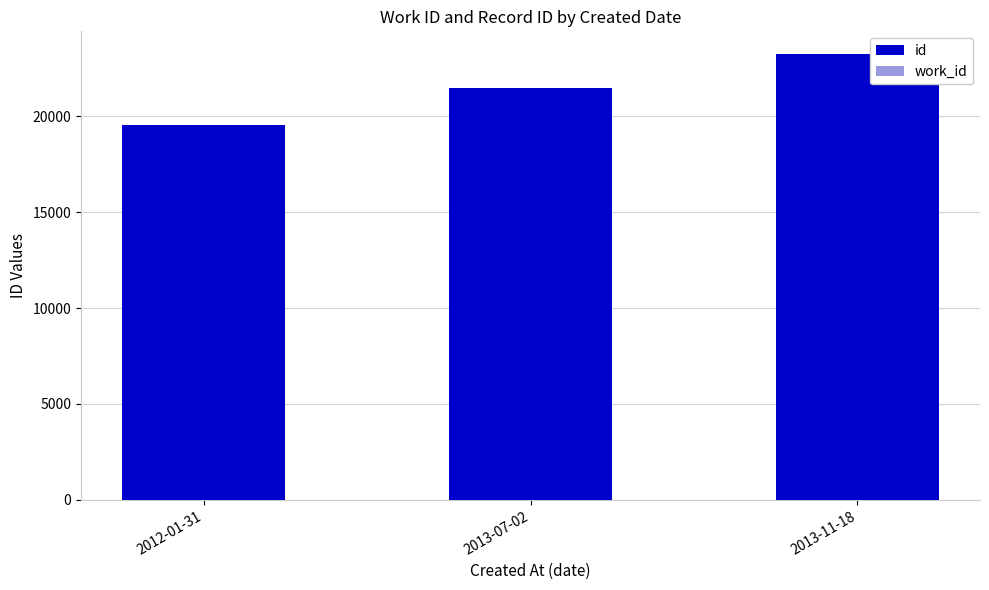

What position from the right is 2012-01-31?

3